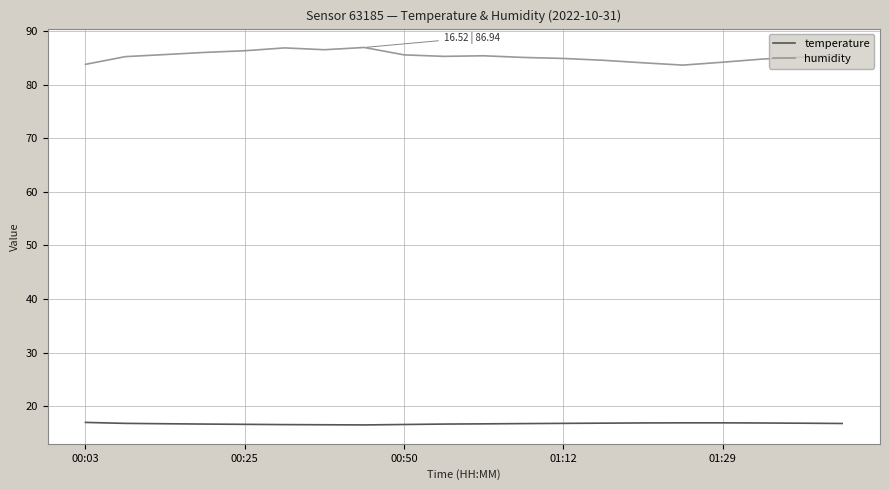

True or false: temperature and humidity intersect in this chart.

False